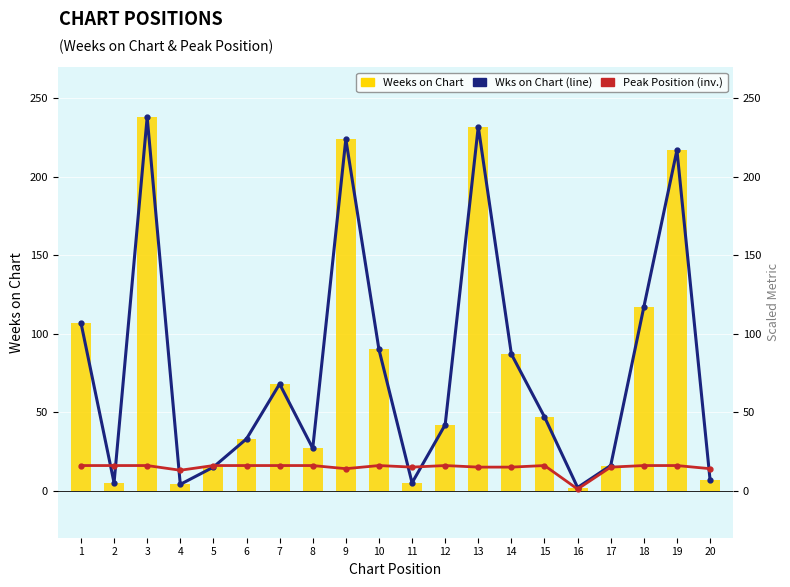

Reading left to right, list all the values displayed in this chart.

Weeks on Chart: 1=107	2=5	3=238	4=4	5=15	6=33	7=68	8=27	9=224	10=90	11=5	12=42	13=232	14=87	15=47	16=2	17=16	18=117	19=217	20=7
Weeks on Chart (line): 1=107	2=5	3=238	4=4	5=15	6=33	7=68	8=27	9=224	10=90	11=5	12=42	13=232	14=87	15=47	16=2	17=16	18=117	19=217	20=7
Peak Position (inv.): 1=16	2=16	3=16	4=13	5=16	6=16	7=16	8=16	9=14	10=16	11=15	12=16	13=15	14=15	15=16	16=1	17=15	18=16	19=16	20=14